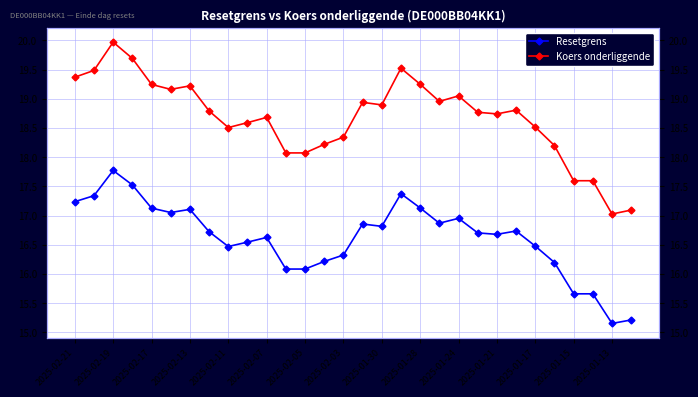

What is the spread (max minus min) of values at 2025-01-24?

2.1